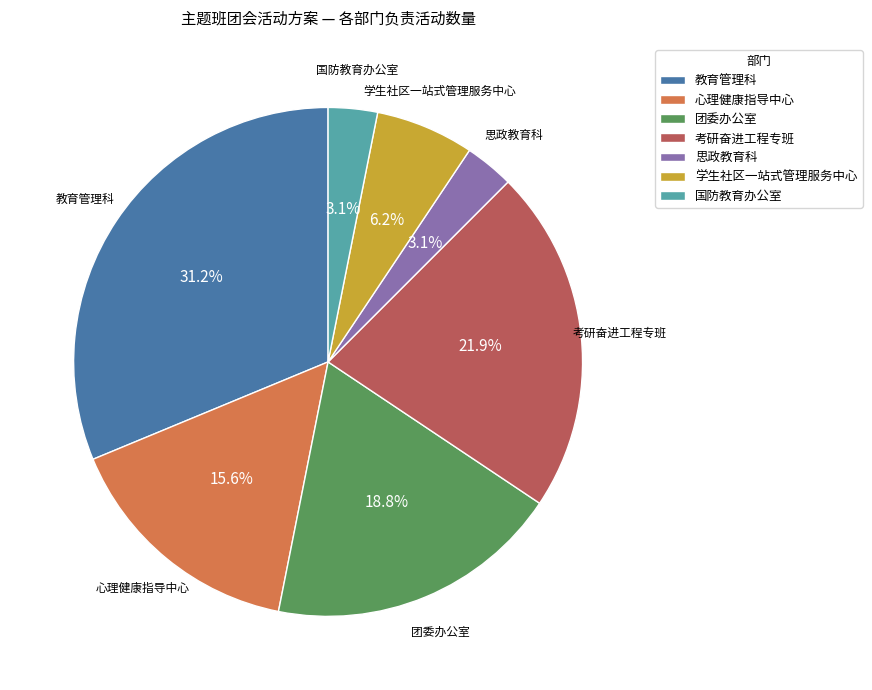

To the nearest percent, what is the average slice percentage?

14%